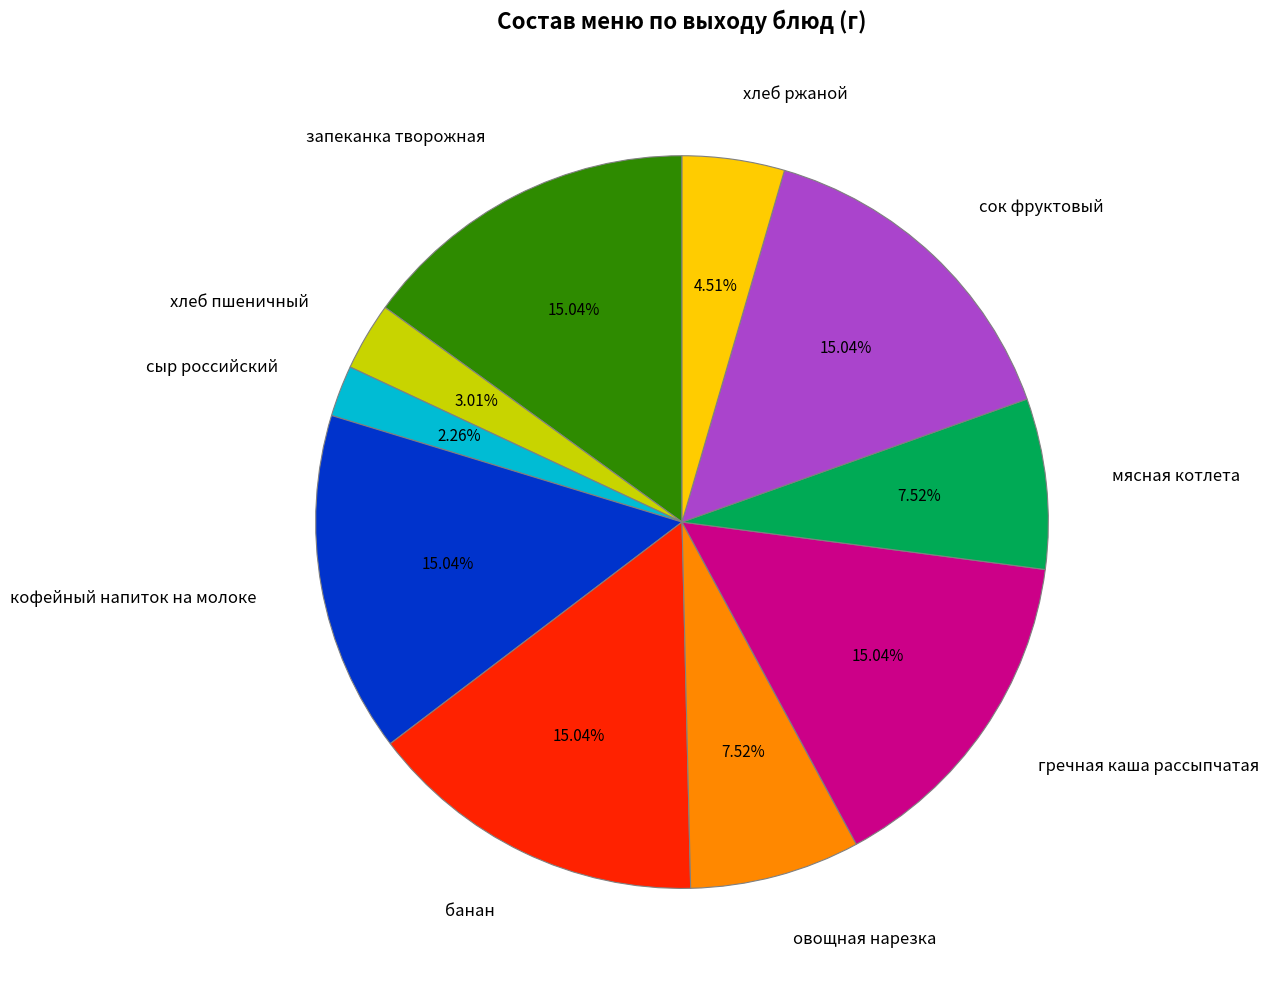

To the nearest percent, what percentage of the pie is сыр российский?

2%